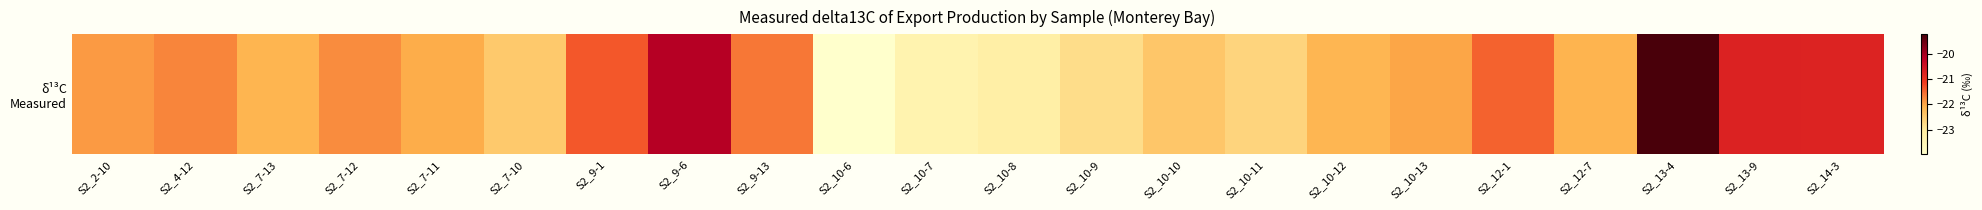

Count the number of categories in the chart.

22